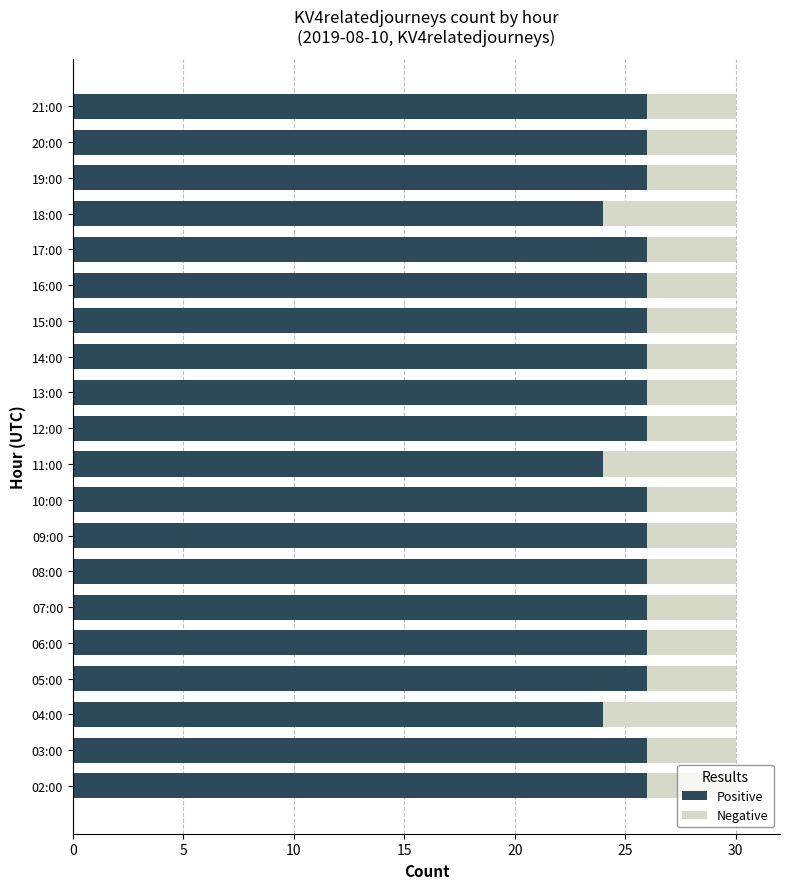

What is the total value across all series at 15:00?

30